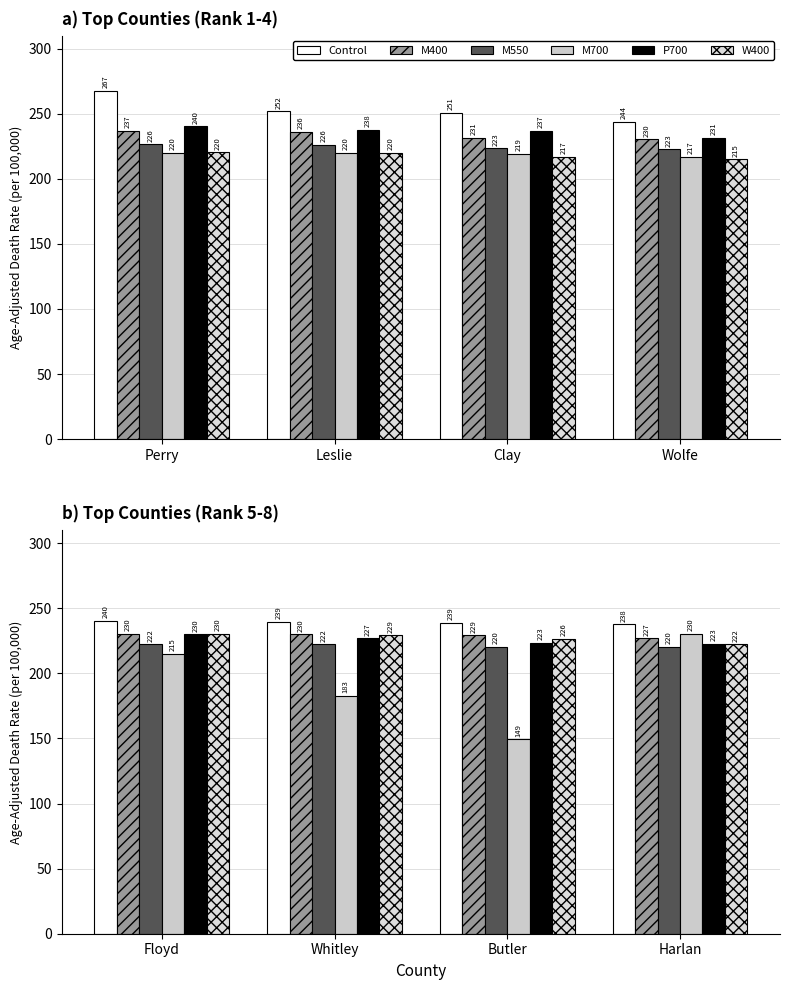

What is the minimum value for Control?

237.6